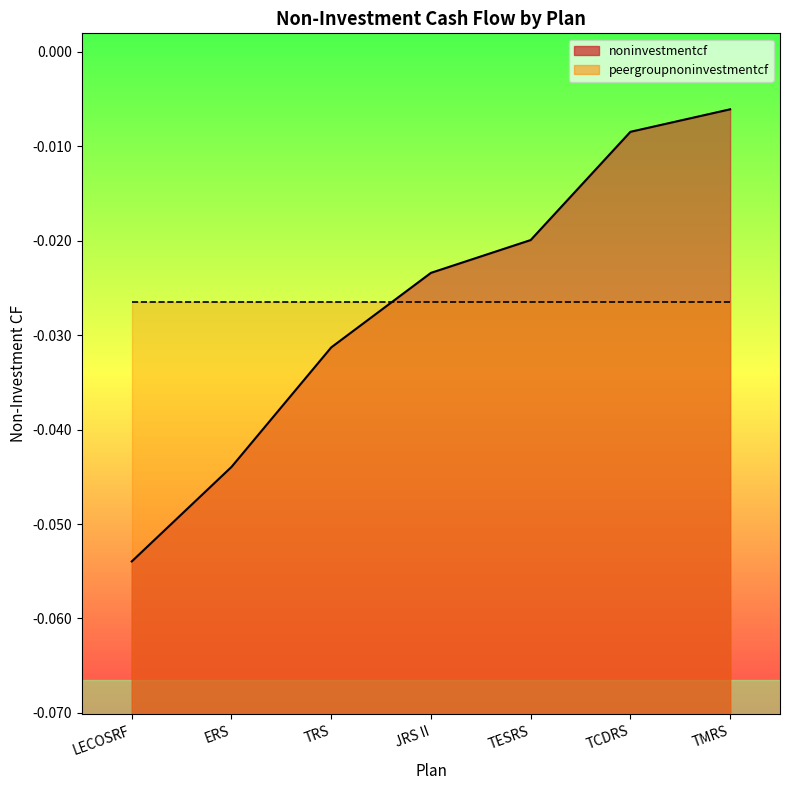

The value at TESRS is -0.0. True or false?

False